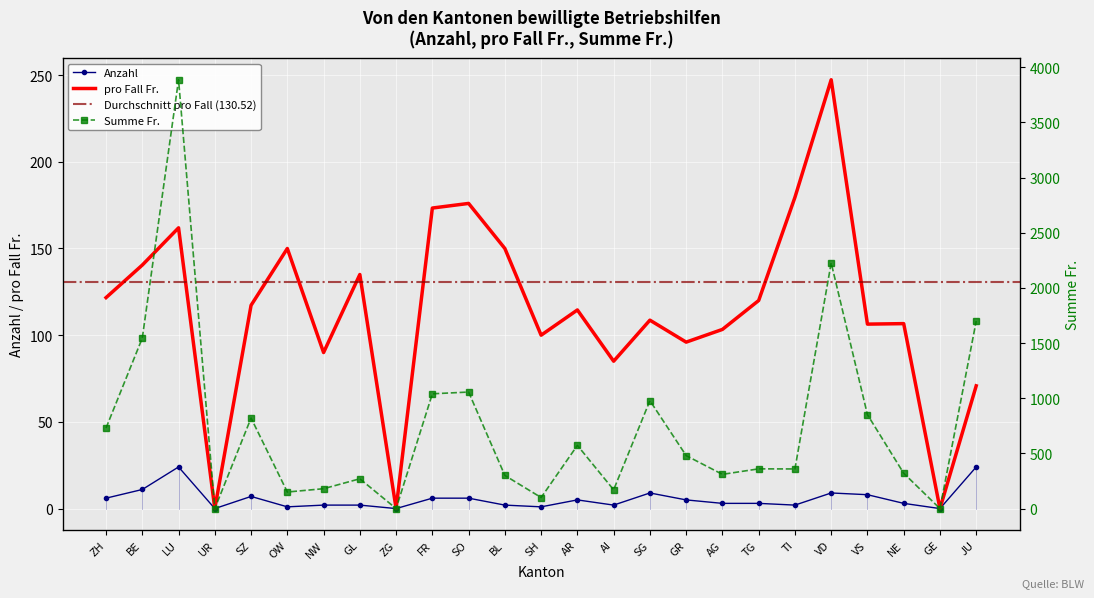

What is the approximate value of Summe Fr. at SO?

1056.0